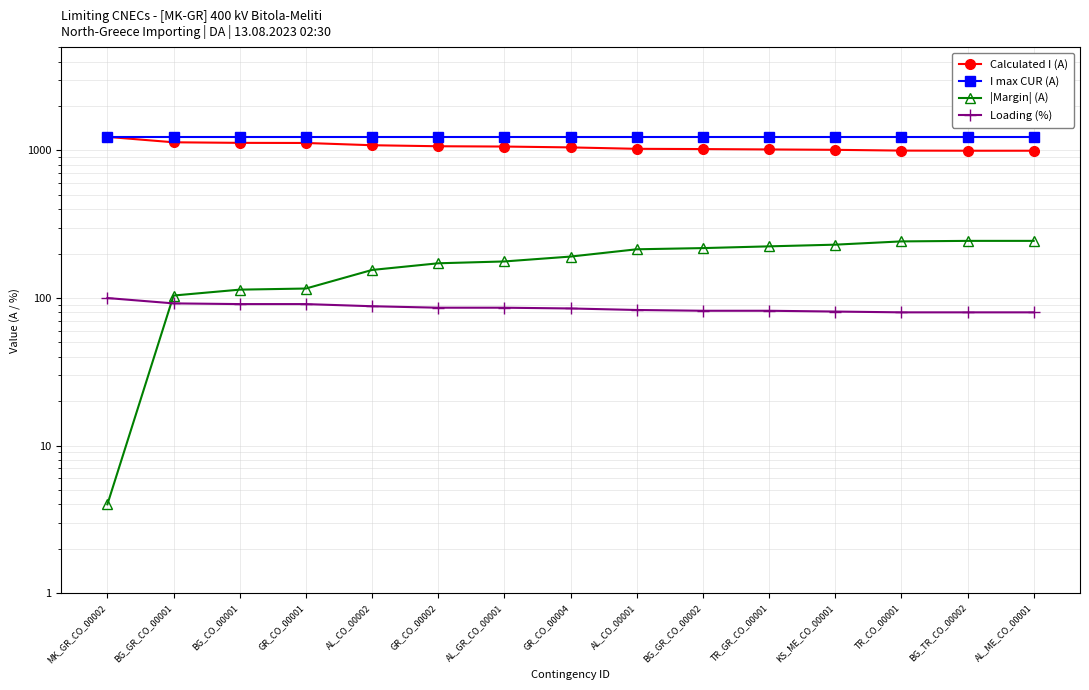

How many distinct data groups are displayed?

4